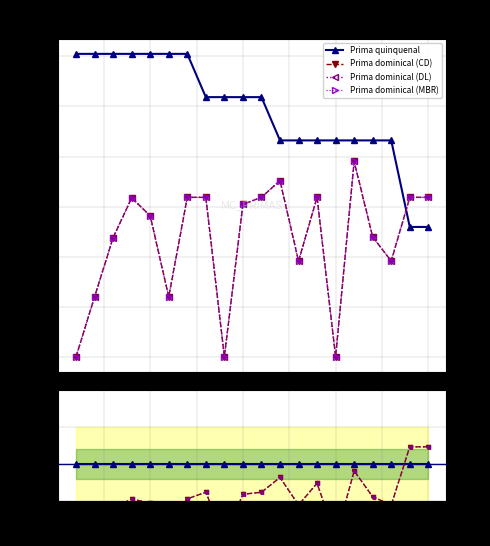

Which series changed the most between 2.5 and 12.5?

Prima quinquenal